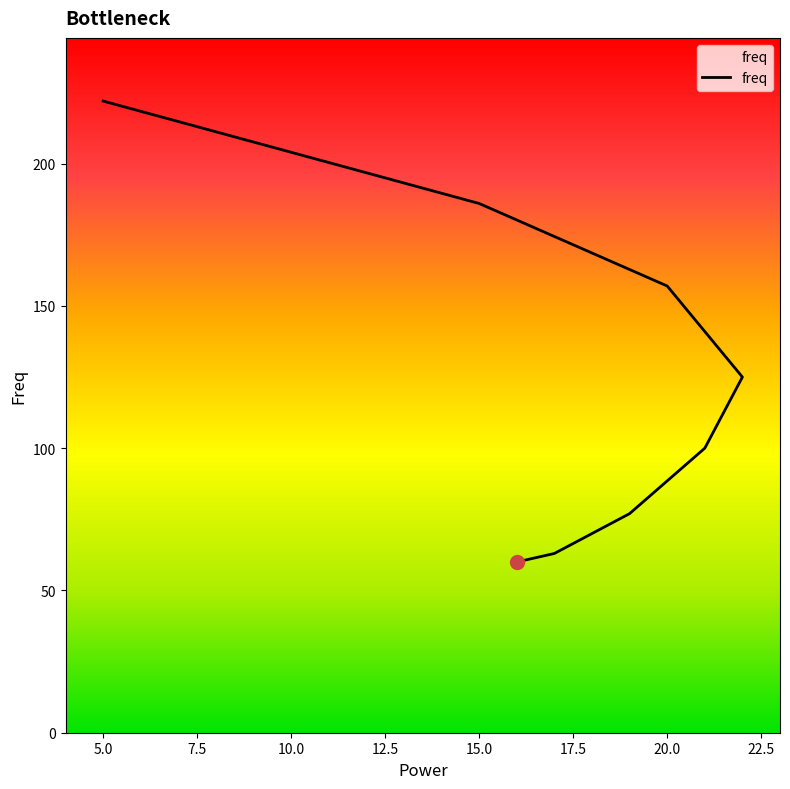

How many lines are shown in the chart?

1